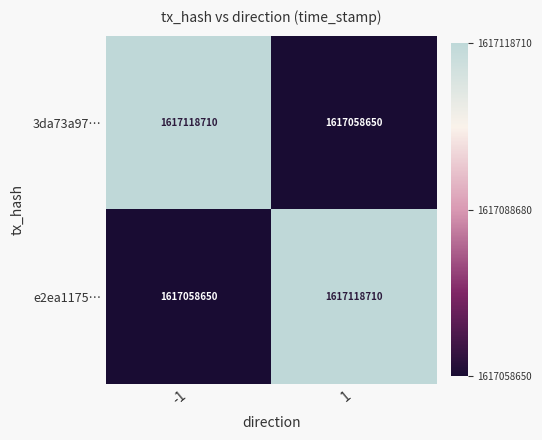

Reading left to right, extract all data points from this chart.

3da73a97…: 1617118710	1617058650
e2ea1175…: 1617058650	1617118710